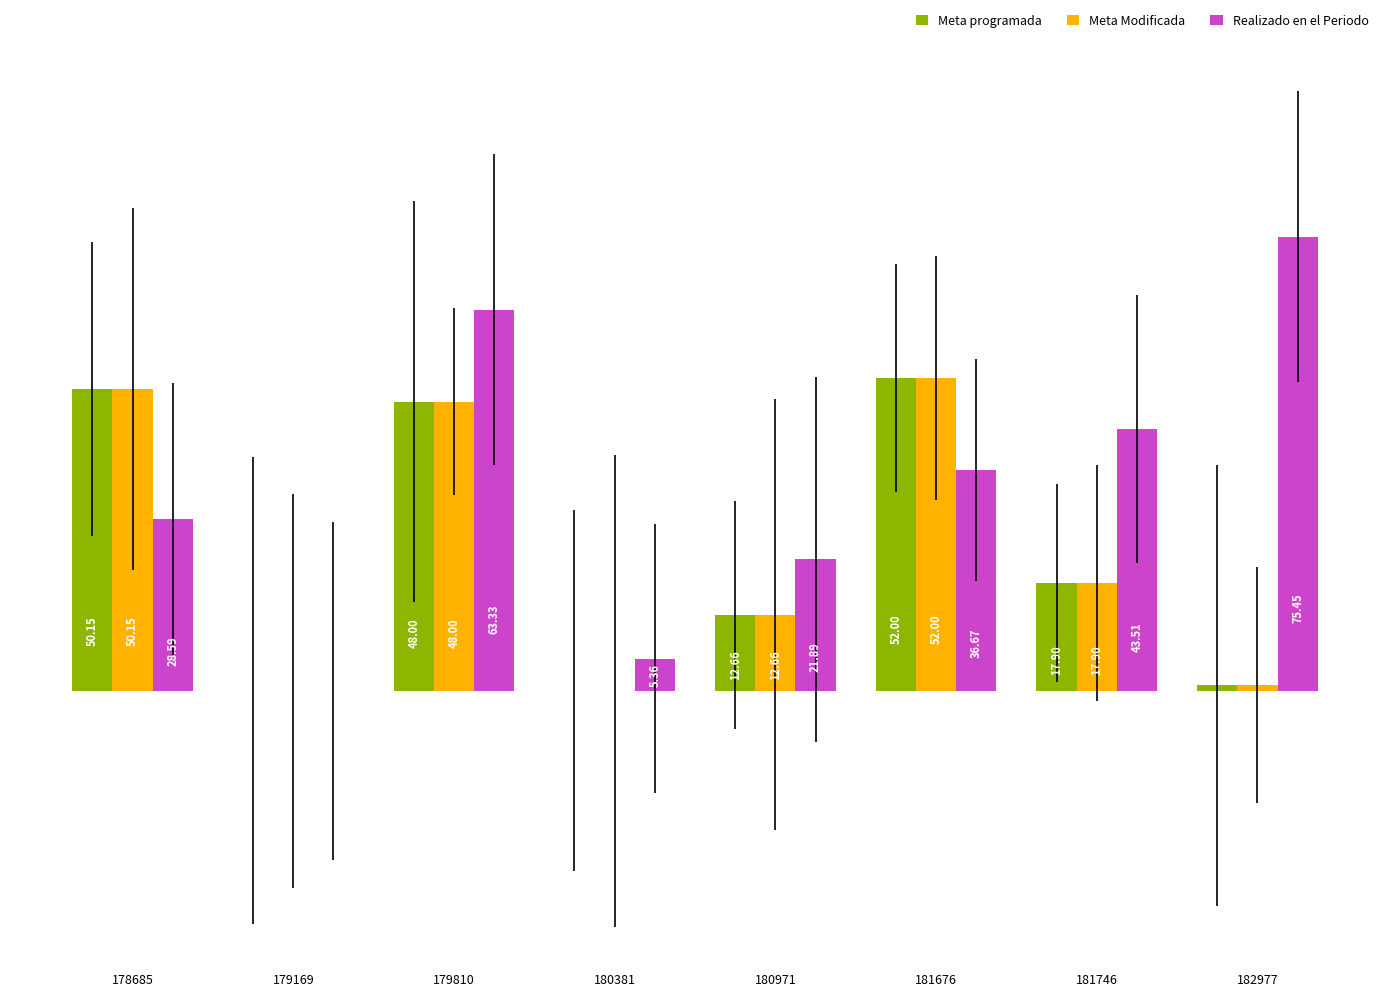

Does the chart contain stacked bars?

No